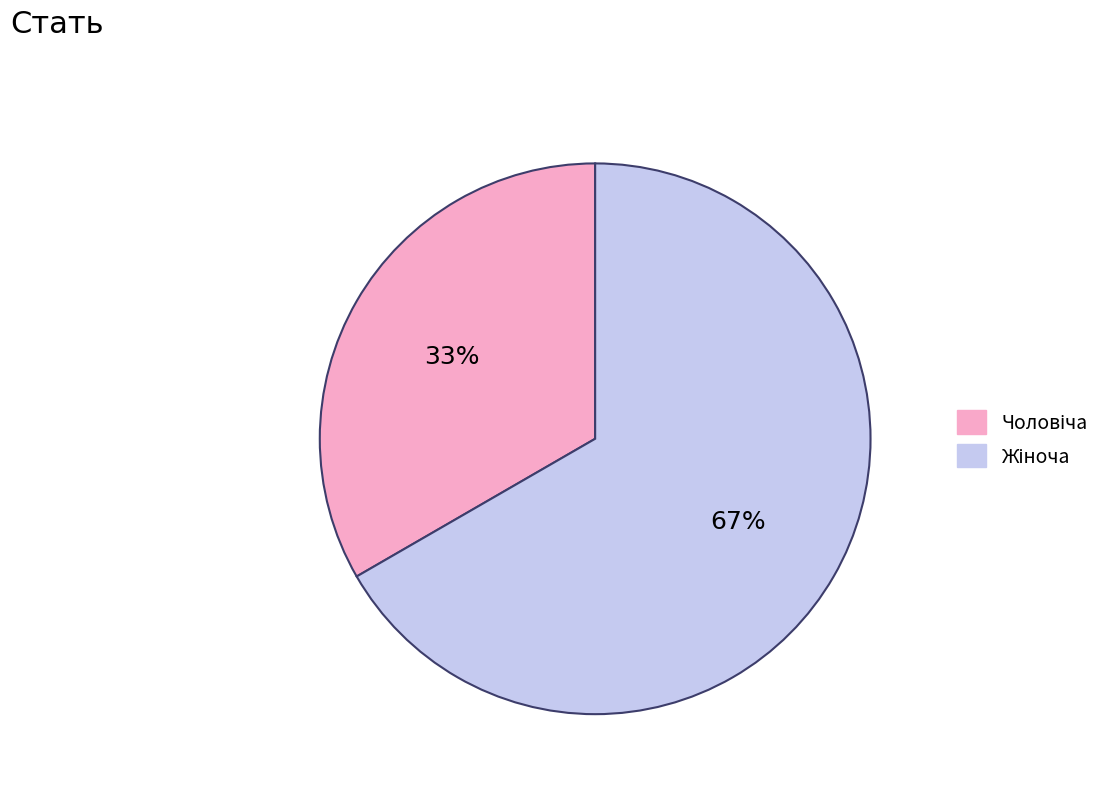

Does any single category account for the majority?

Yes